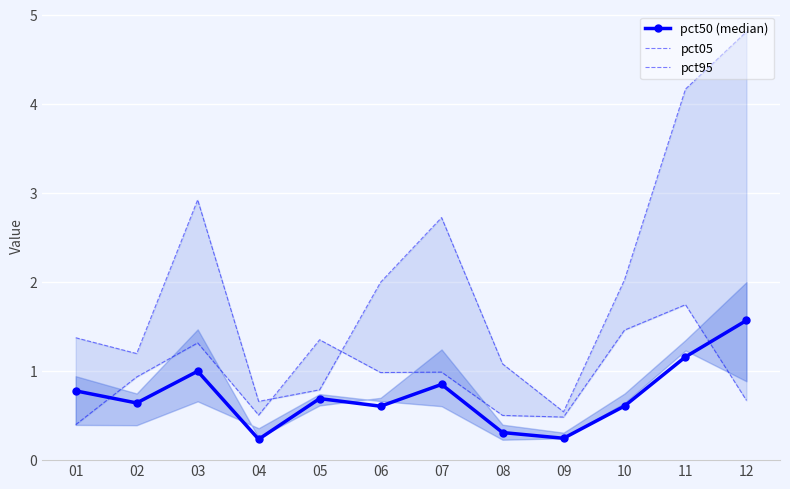

At which category does pct95 reach its first local valley?

04